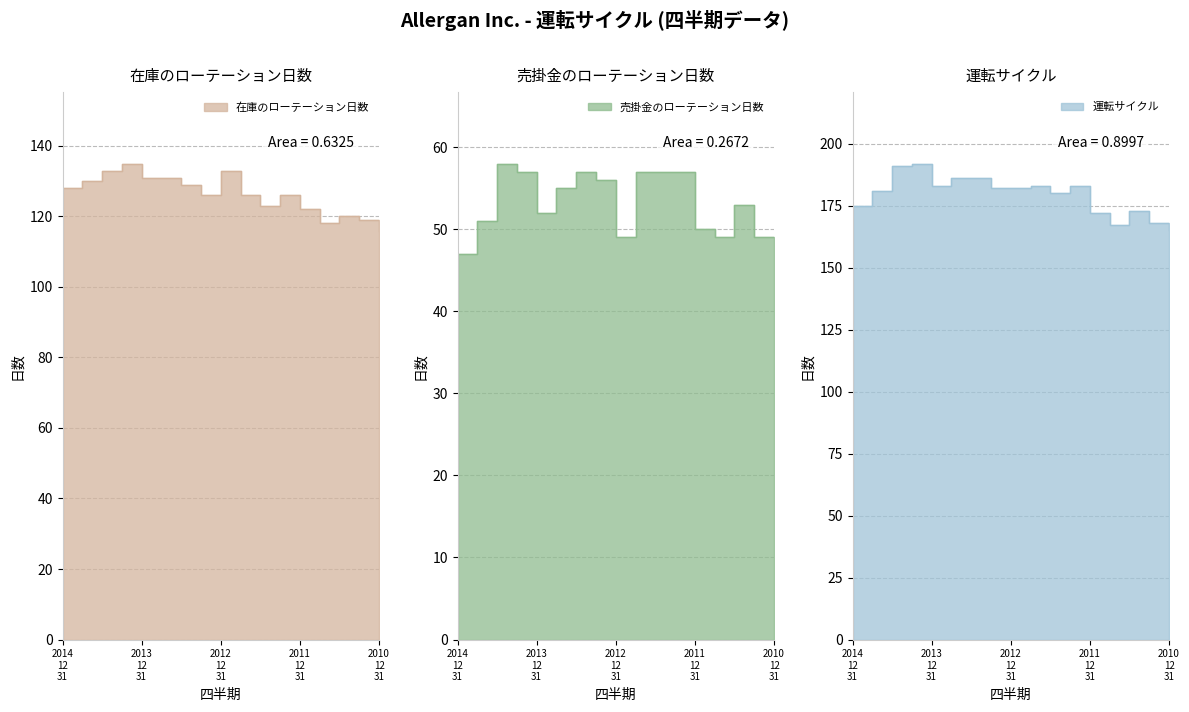

True or false: 売掛金のローテーション日数 has a value of 51 at 2014-09-30.

True